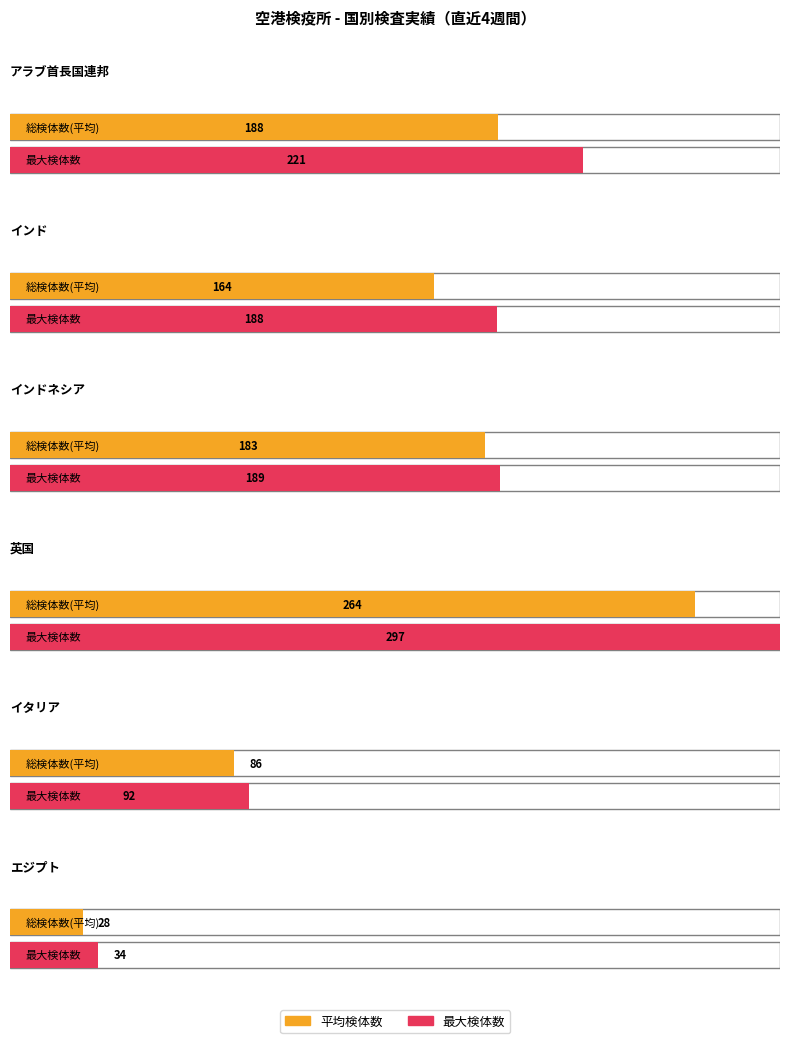

What position from the left is インド?

2